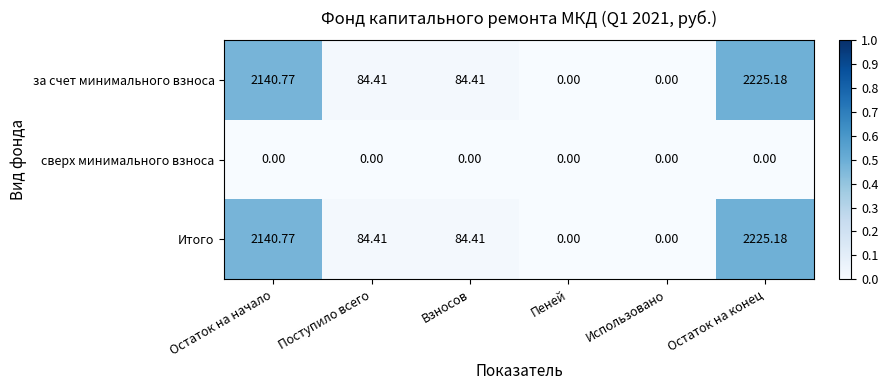

At which category does the chart reach its peak across all series?

Остаток на конец